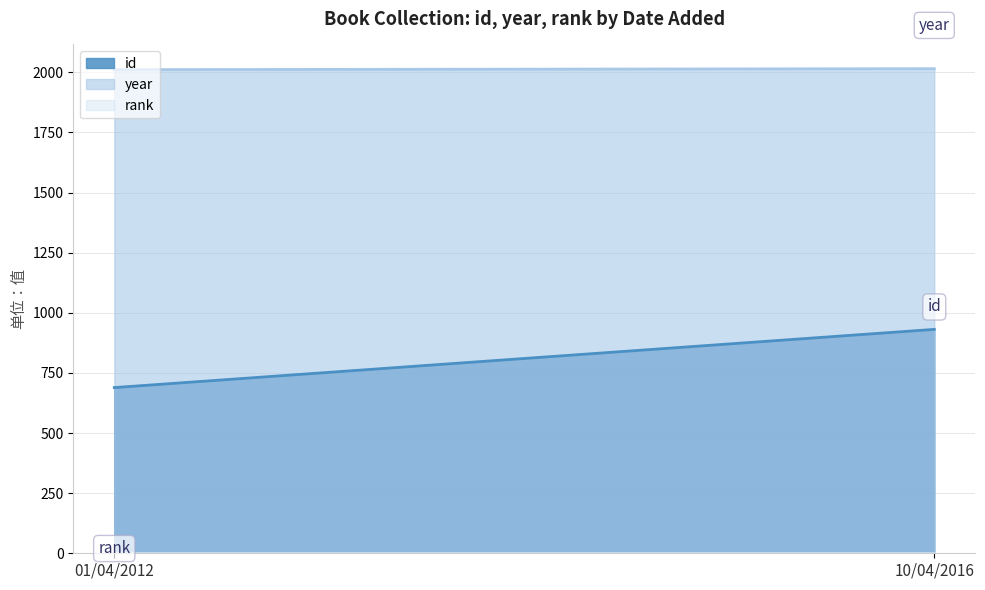

Rank the series at 10/04/2016 from highest to lowest value.

year, id, rank